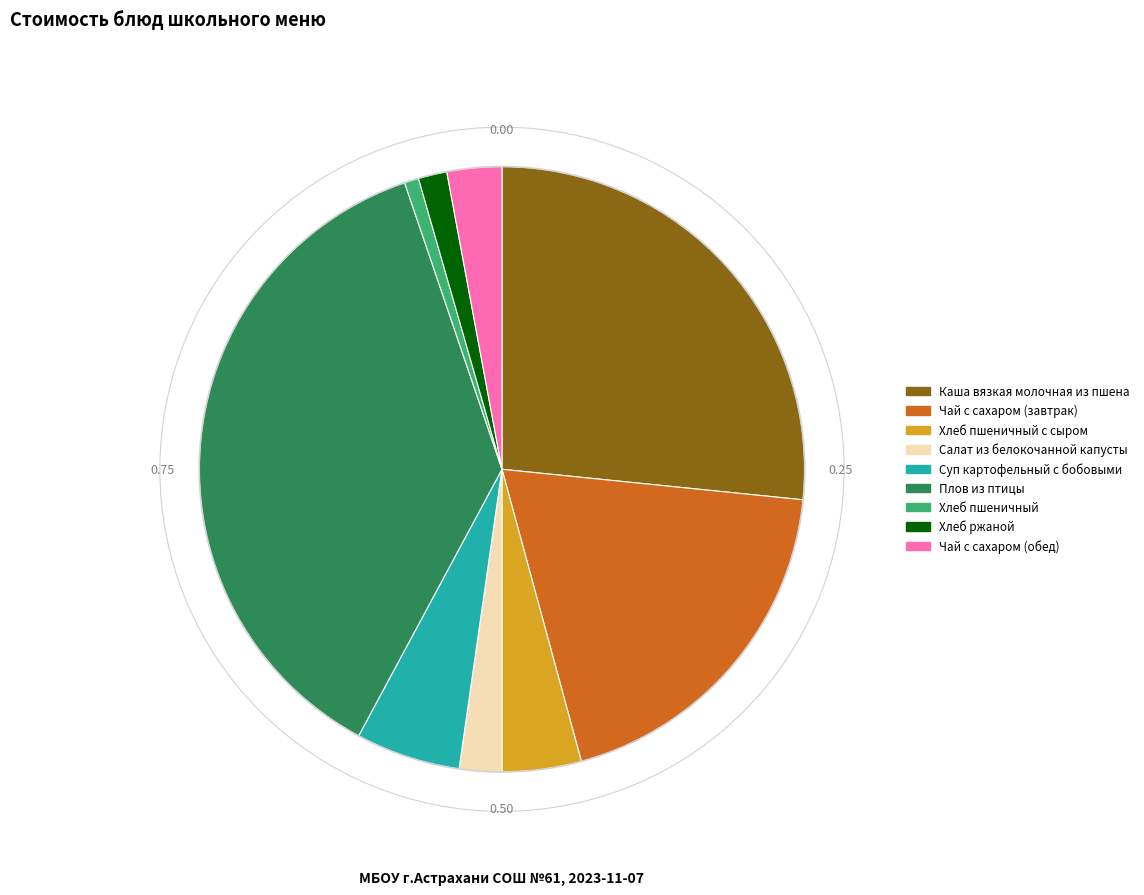

The Хлеб пшеничный slice represents 13% of the pie. True or false?

False